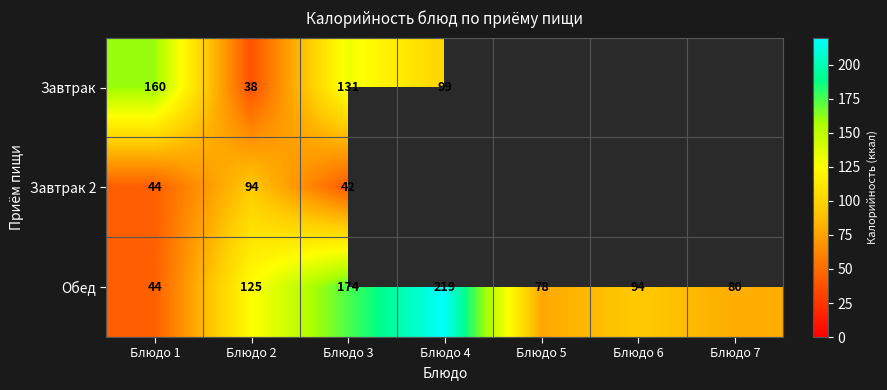

What is the total value across all series at Блюдо 1?

248